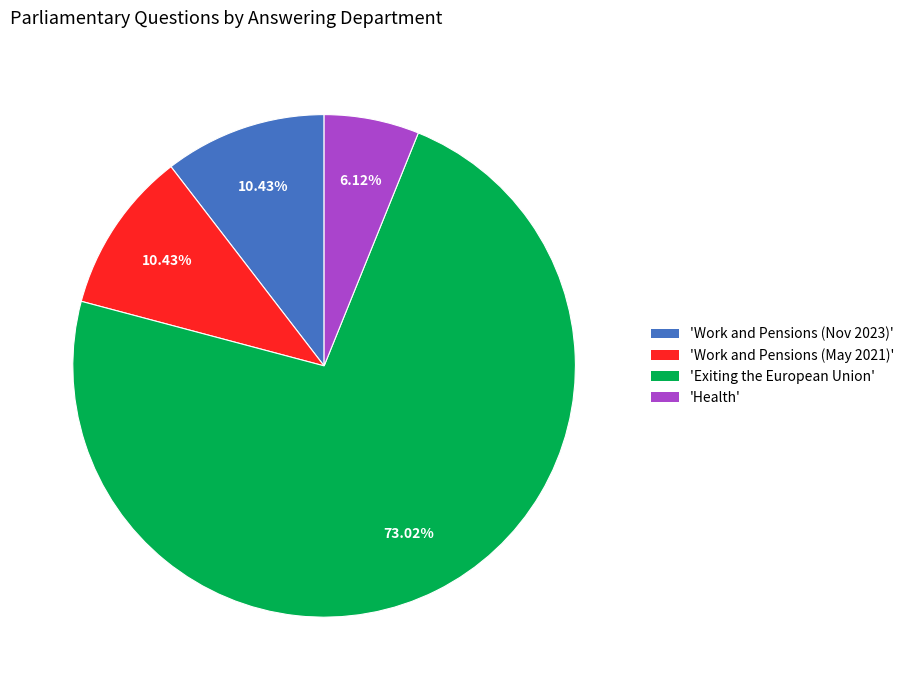

Which slice is the smallest?

'Health'